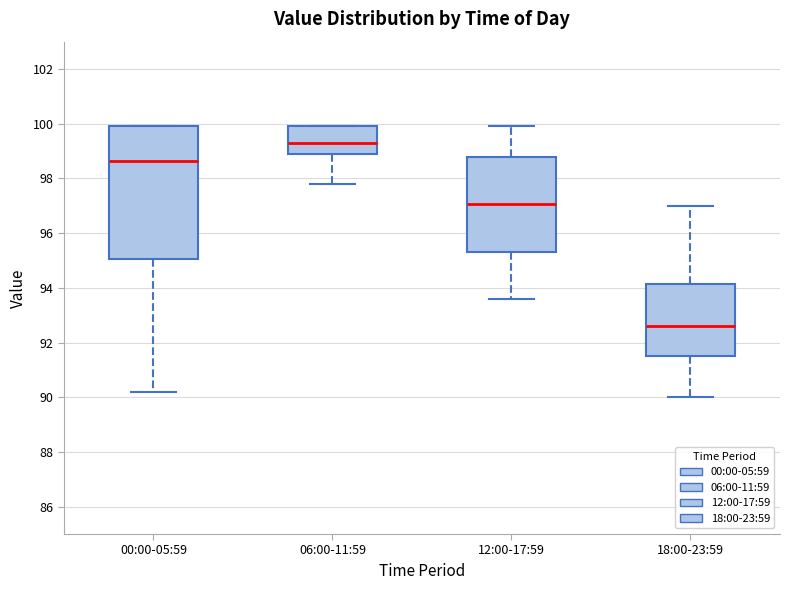

Reading left to right, read every box against the y-axis: the position of its median line, the range the box covers, and the ends of its whiskers. The values are not printed on the chart, so give them approximately, as read against the axis.

00:00-05:59: median 98.6, box 95.0 to 100.0, whiskers 90.2 to 100.0
06:00-11:59: median 99.4, box 99.0 to 100.0, whiskers 97.8 to 100.0
12:00-17:59: median 97.0, box 95.4 to 98.8, whiskers 93.6 to 100.0
18:00-23:59: median 92.6, box 91.6 to 94.2, whiskers 90.0 to 97.0